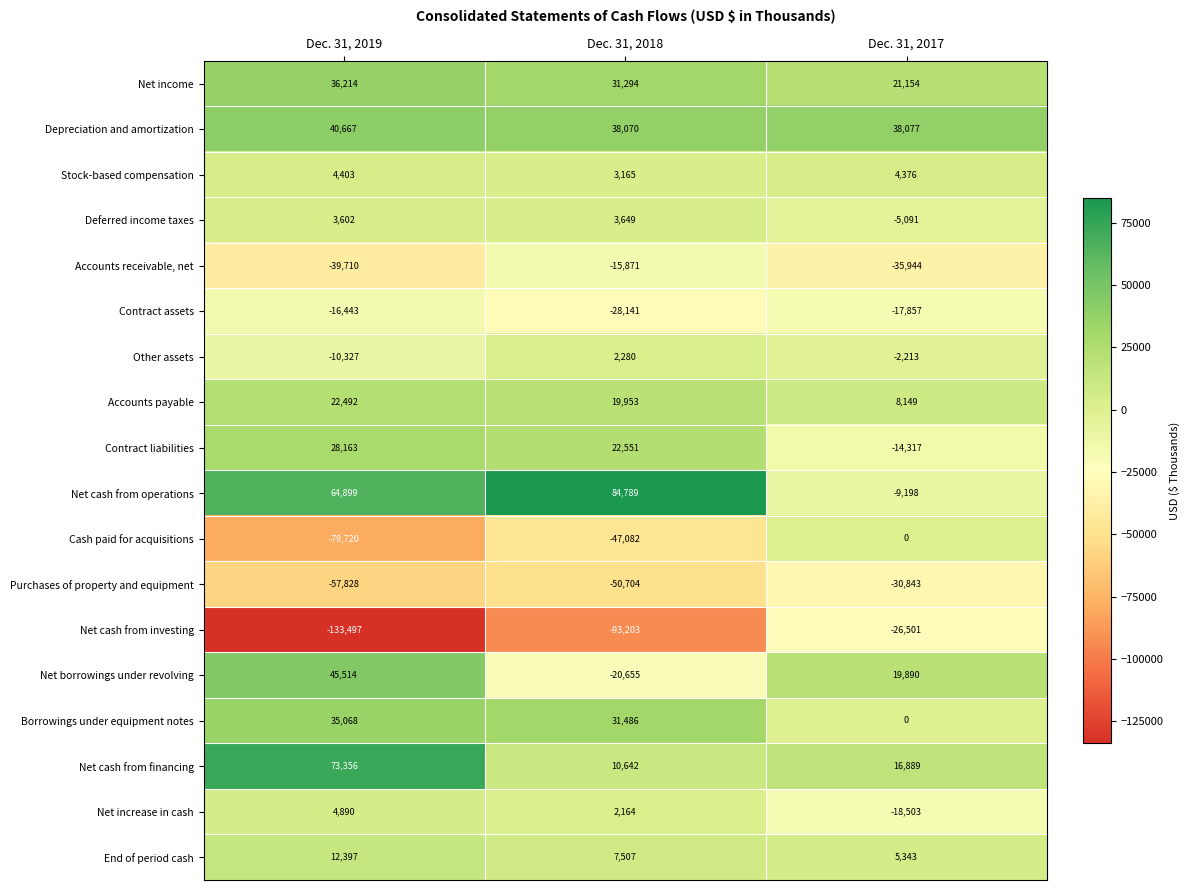

How many distinct data groups are displayed?

18